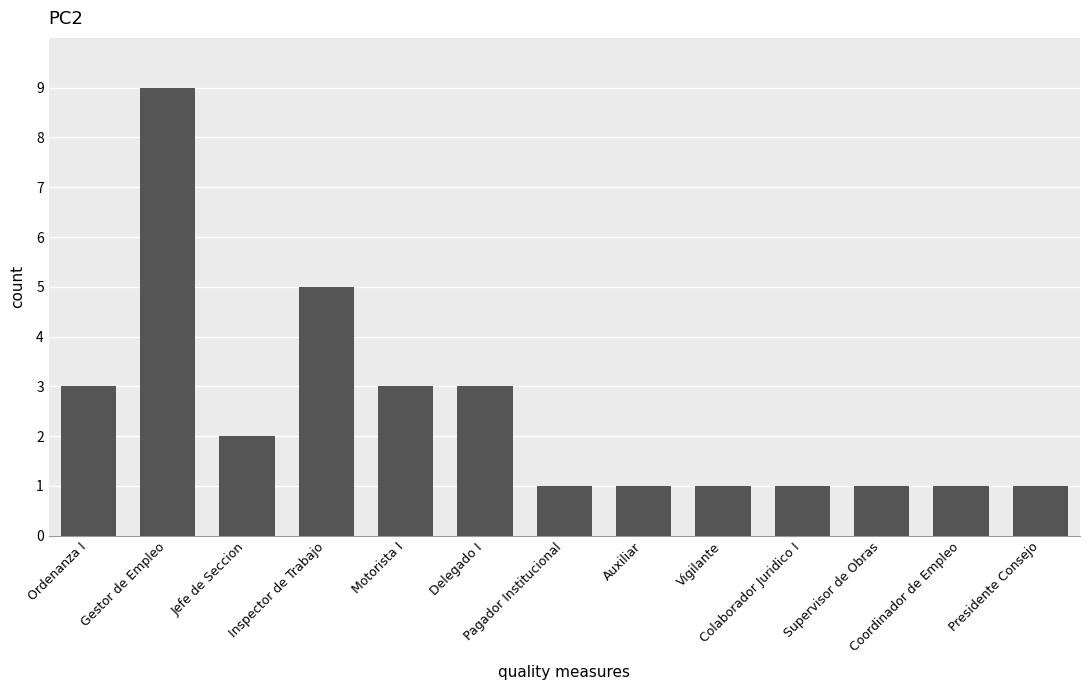

How many values are between 1 and 3?

11